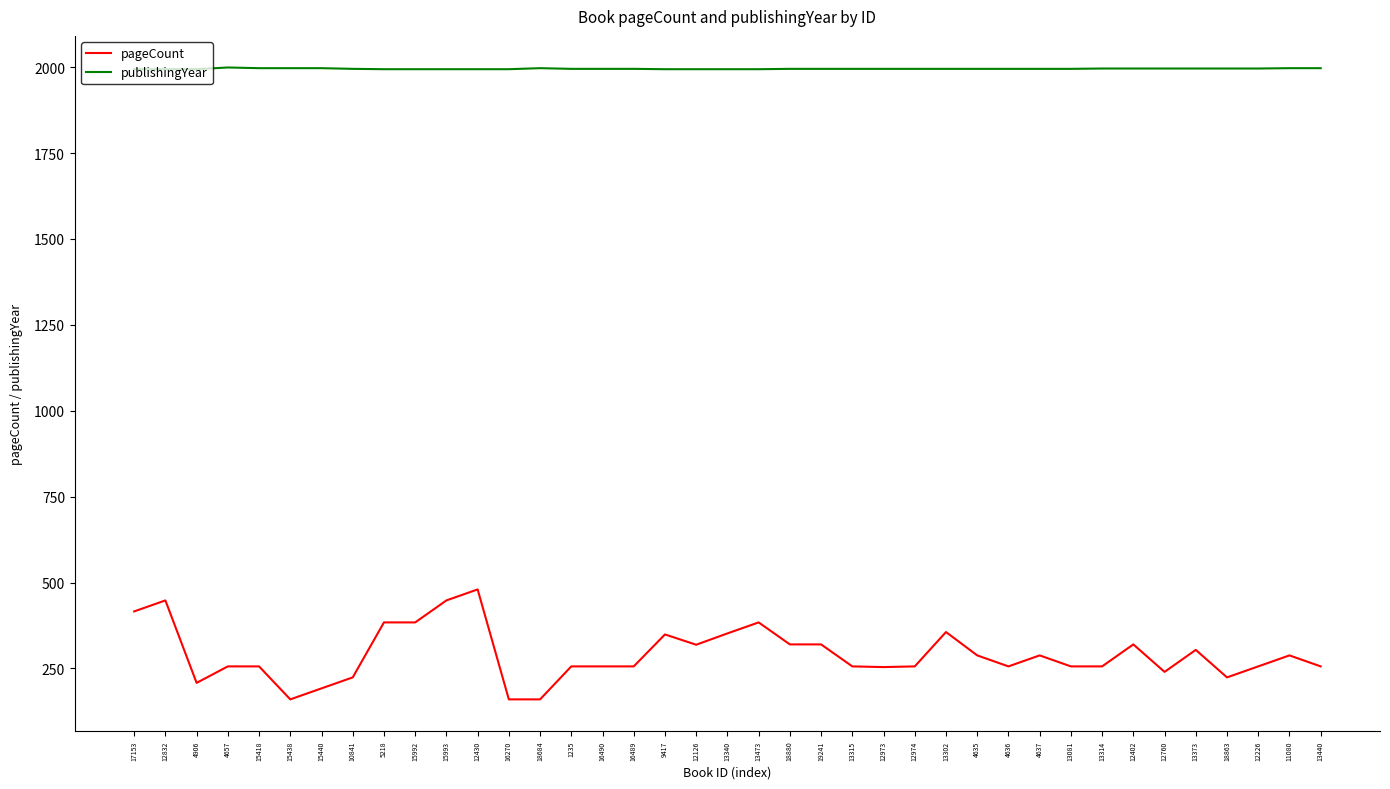

What are all the series names shown in the legend?

pageCount, publishingYear